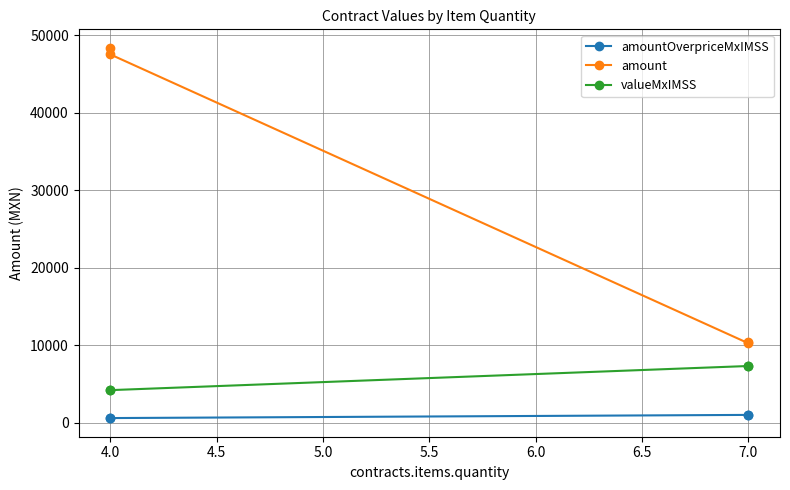

What is the smallest value displayed?

568.3